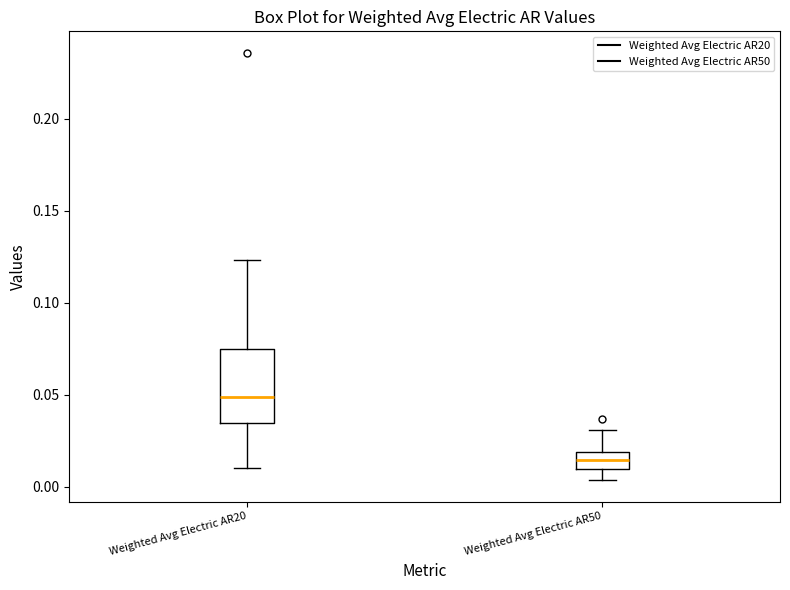

Reading left to right, read every box against the y-axis: the position of its median line, the range the box covers, and the ends of its whiskers. The values are not printed on the chart, so give them approximately, as read against the axis.

Weighted Avg Electric AR20: median 0.050, box 0.035 to 0.075, whiskers 0.010 to 0.125
Weighted Avg Electric AR50: median 0.015, box 0.010 to 0.020, whiskers 0.005 to 0.030